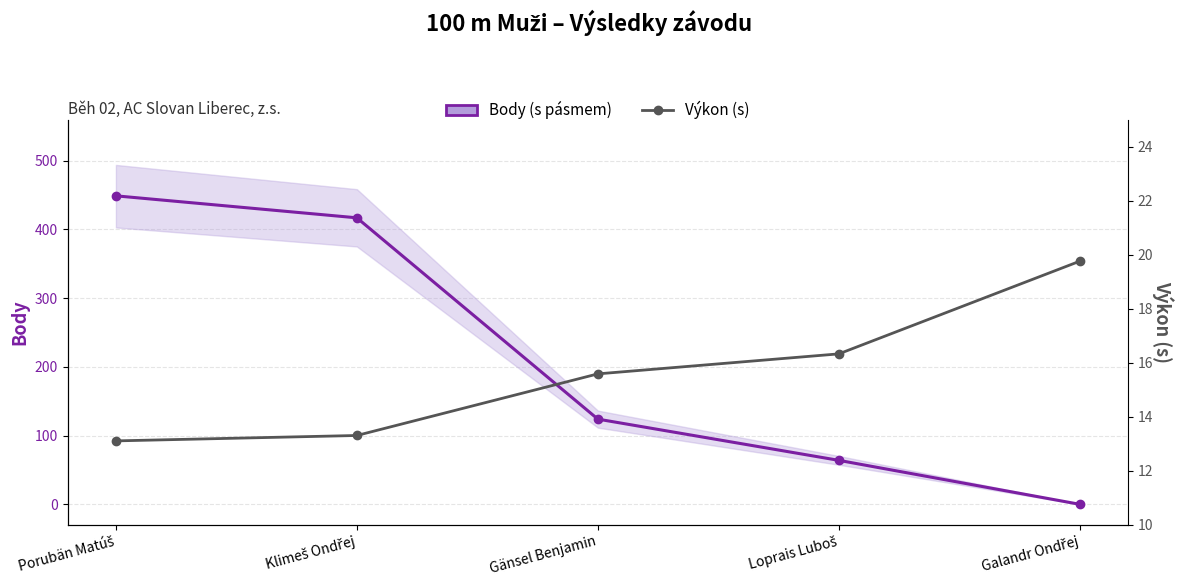

How many values in the Body series are below 124?

2